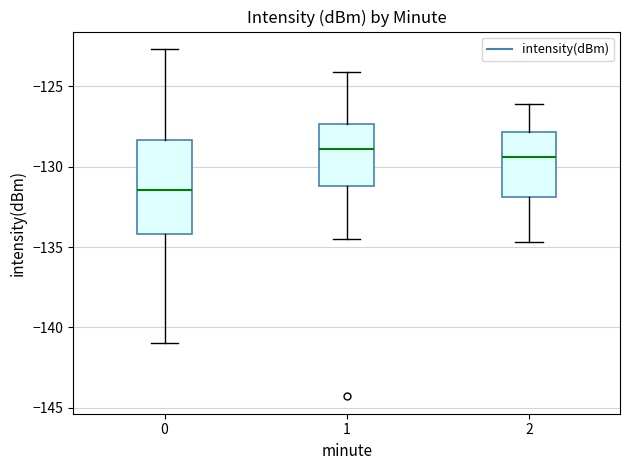

Comparing the boxes themselves (not the whiskers), which one is the tallest?

0